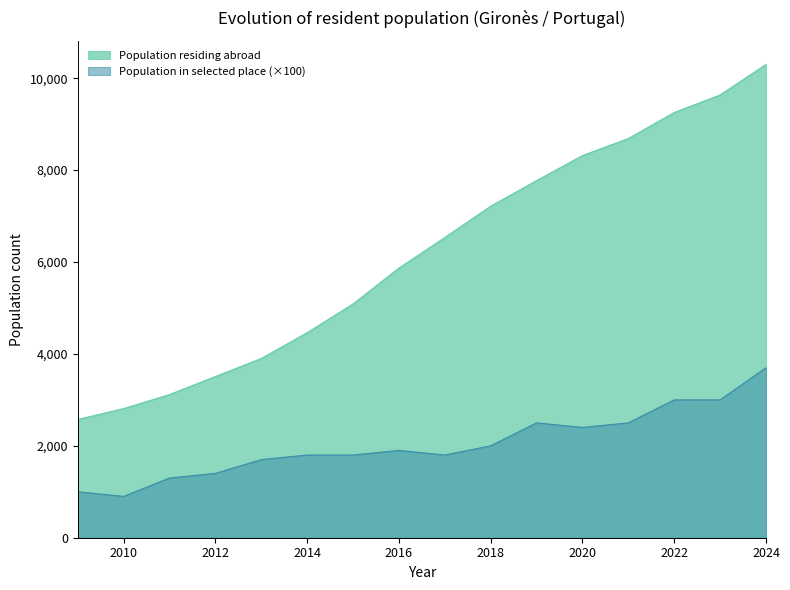

Reading left to right, what are all the values shown in this chart?

Population residing abroad: 2574	2810	3116	3508	3901	4462	5087	5868	6534	7215	7771	8316	8688	9254	9635	10300
Population in selected place: 1000	900	1300	1400	1700	1800	1800	1900	1800	2000	2500	2400	2500	3000	3000	3700